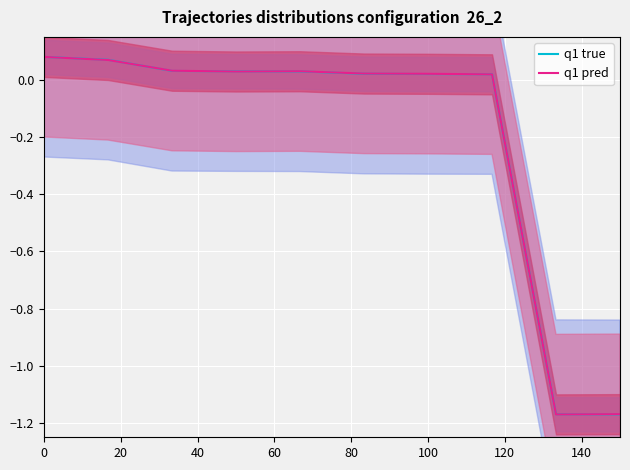

What is the greatest value displayed?

0.1